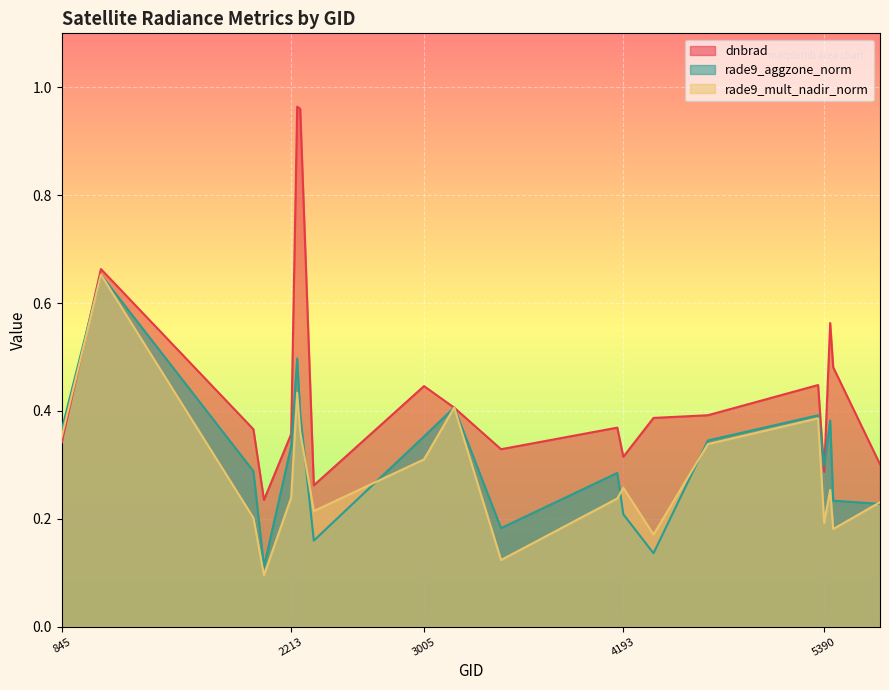

What is the total value across all series at 3464?

0.6